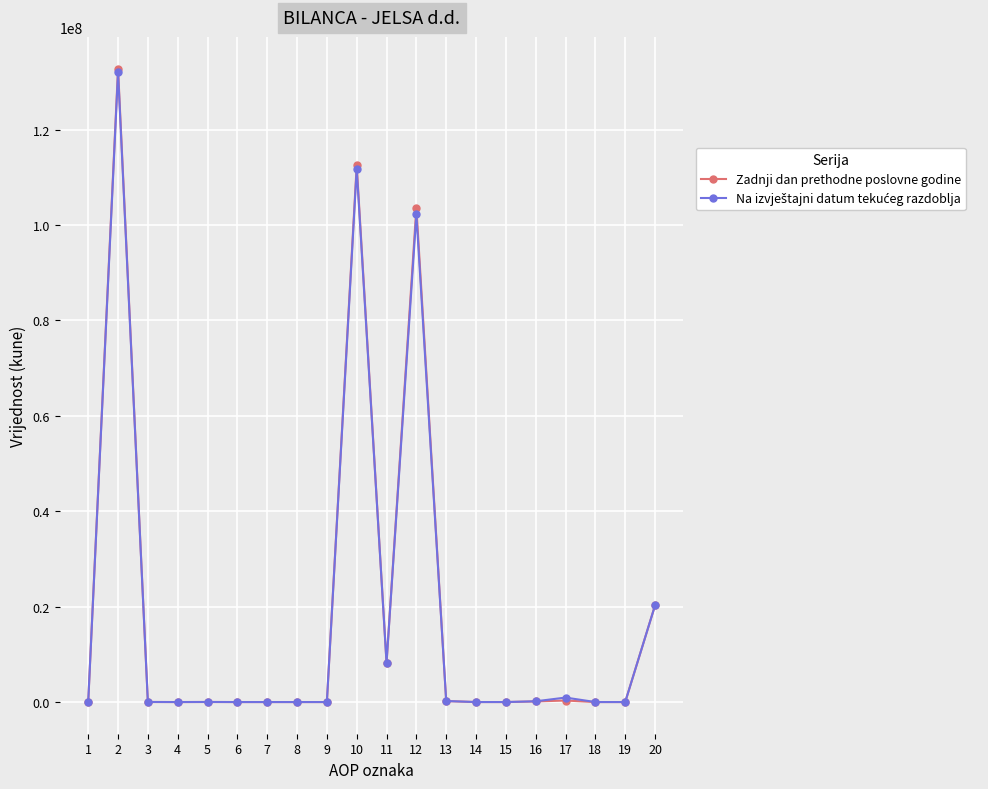

How many lines are shown in the chart?

2